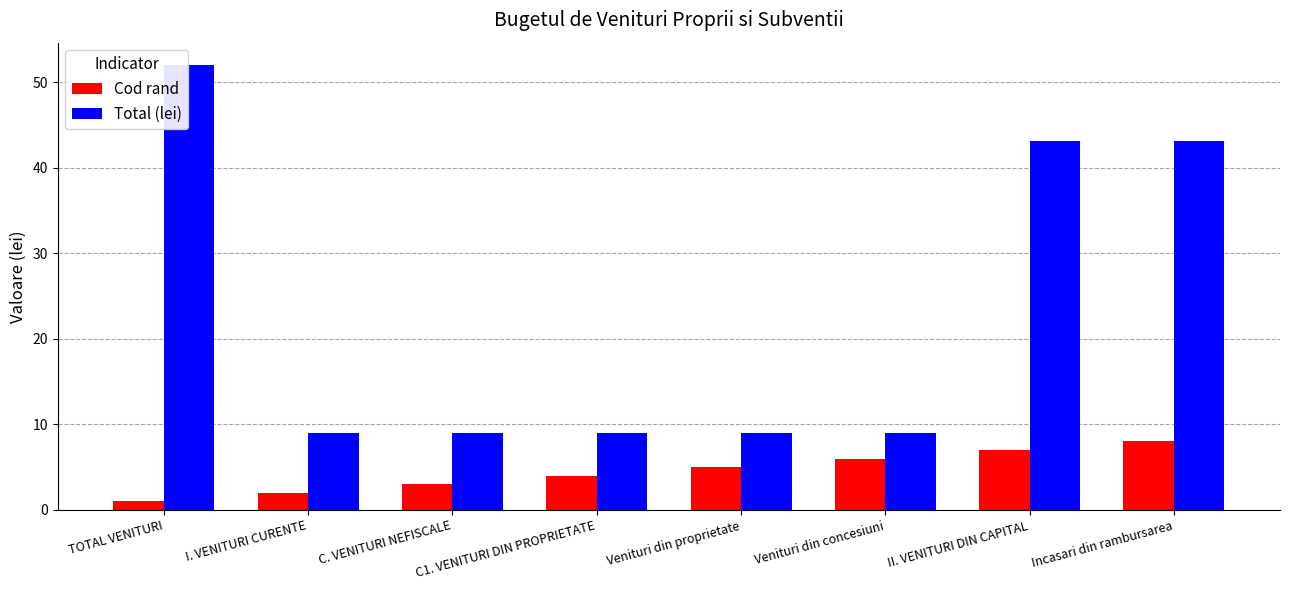

Which series has the largest range (max minus min)?

Total (lei)